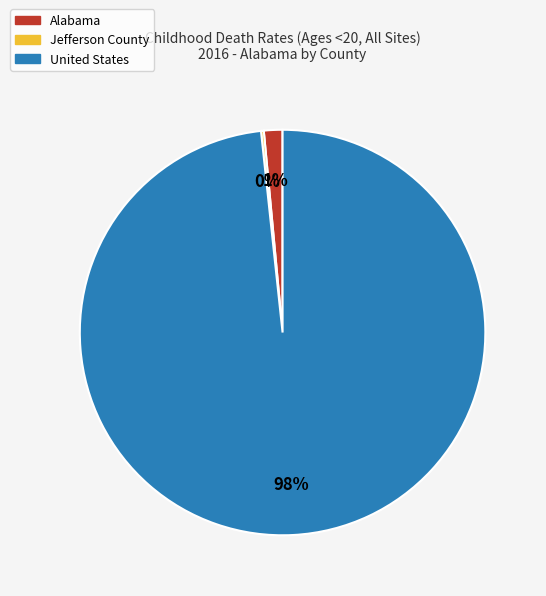

Is it true that United States is 84% of the pie?

False